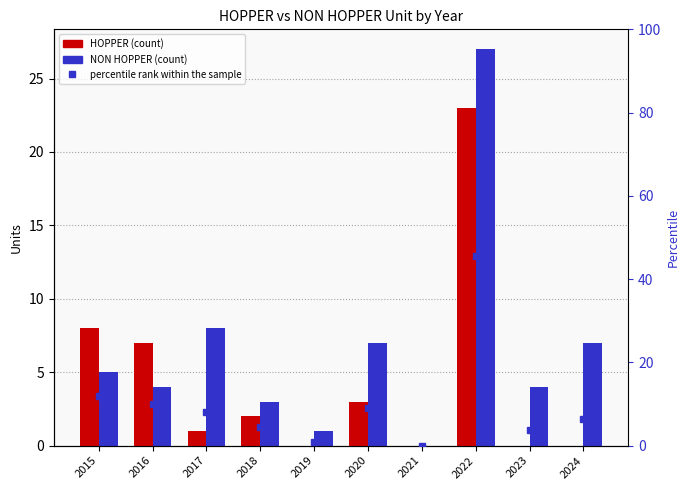

List the series in order of their overall mean, highest first.

percentile rank within the sample, NON HOPPER, HOPPER